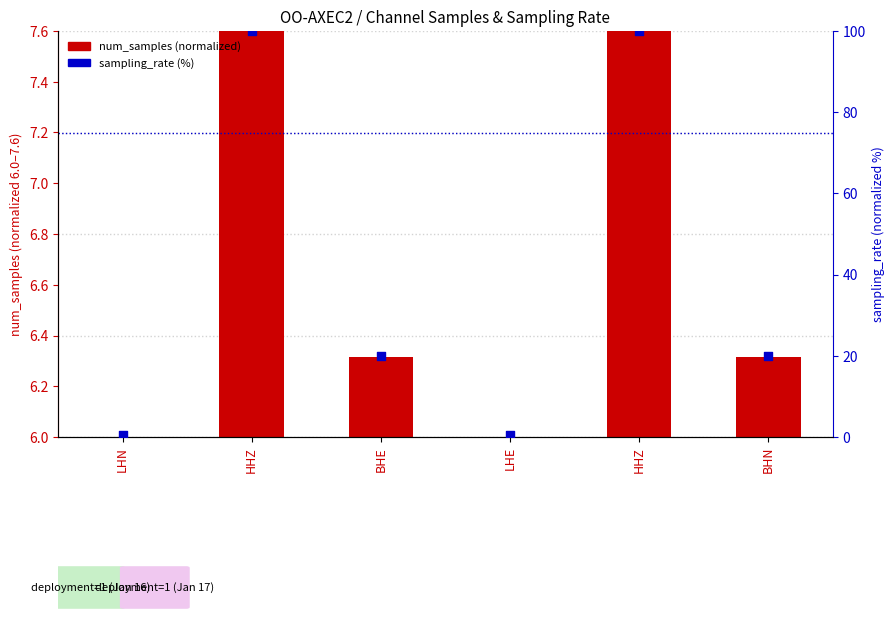

At how many categories does at least one series exceed 46?

2